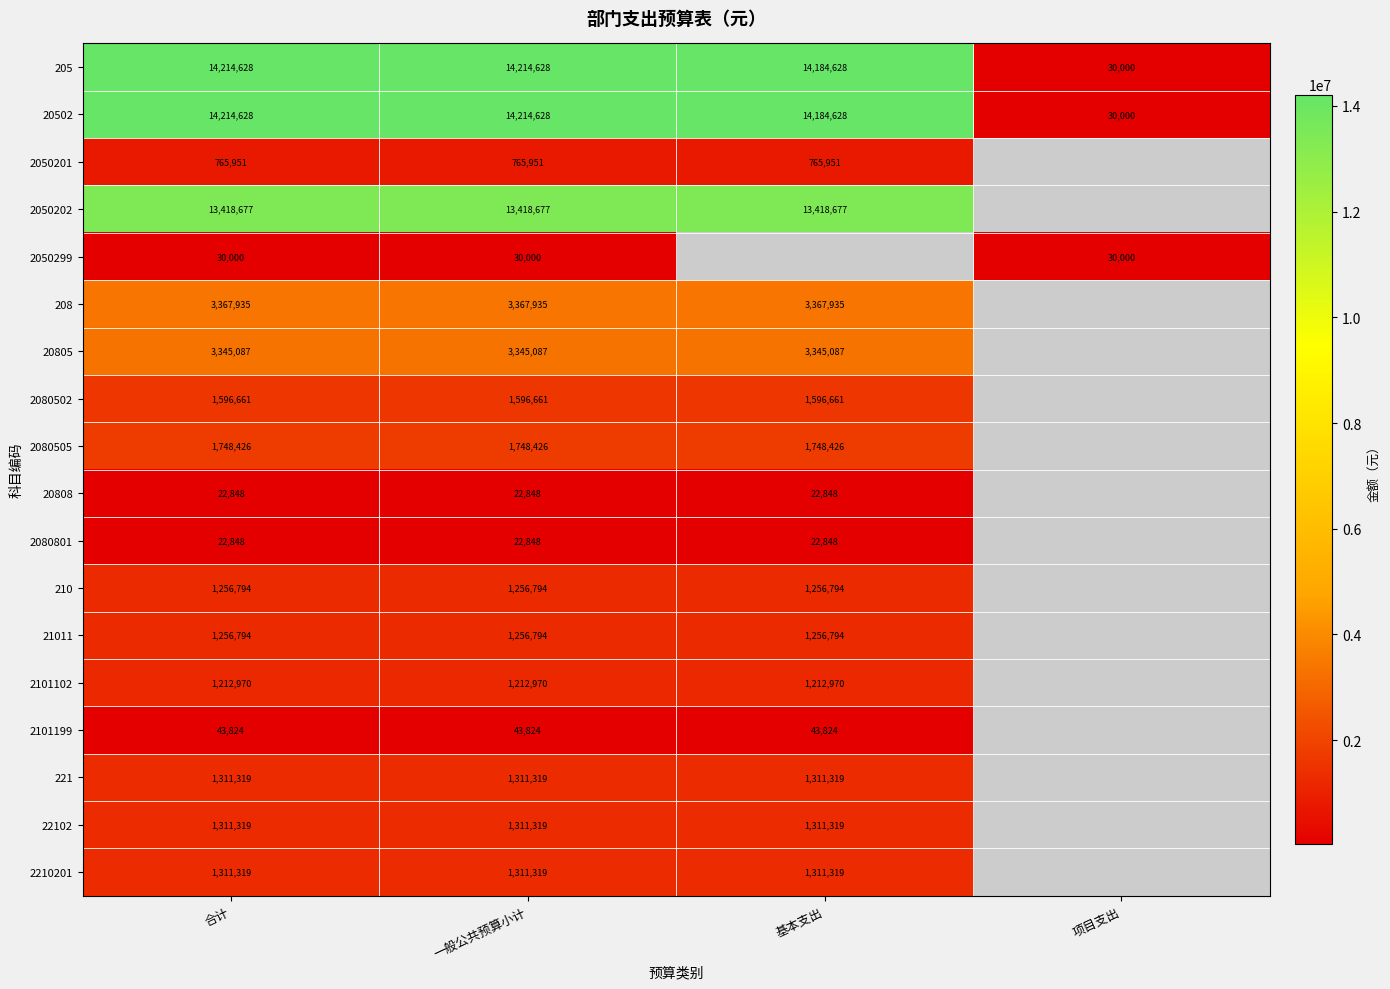

Where is 205 nearest to the value 7122314?

基本支出